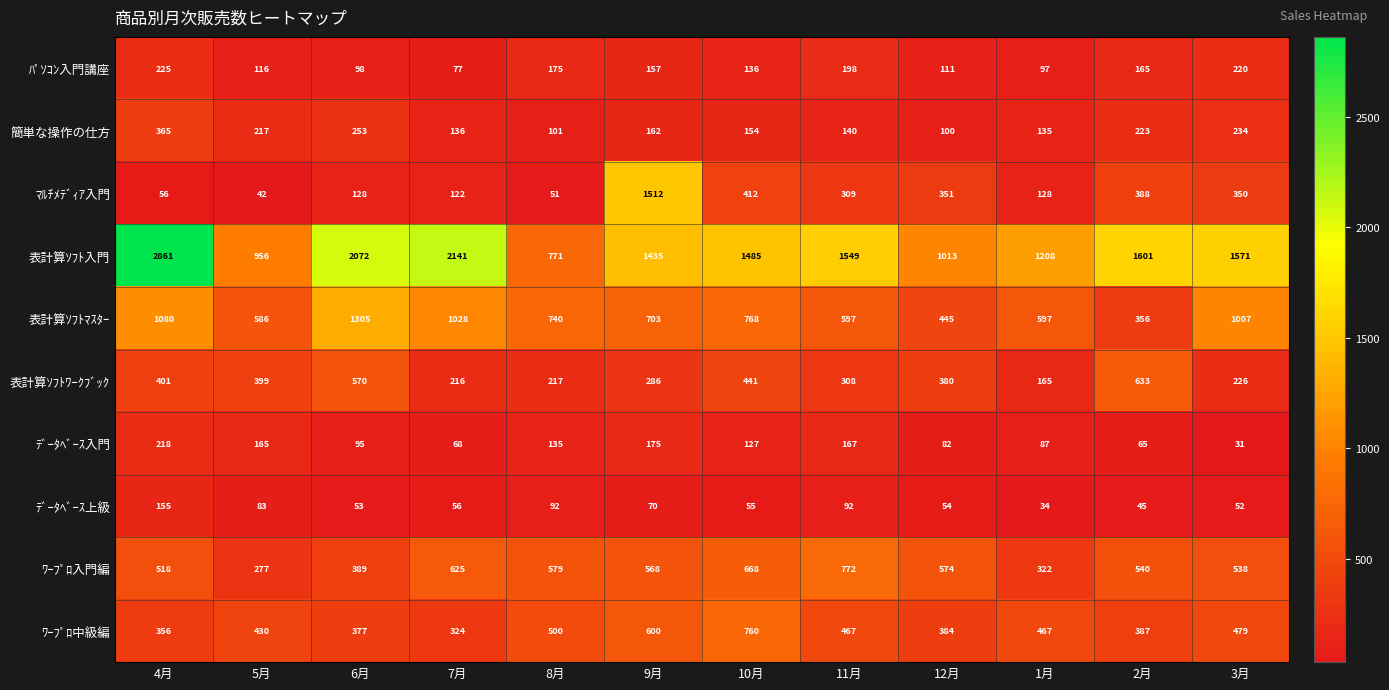

What is the sum of the 表計算ｿﾌﾄ入門 values at 4月 and 6月?

4933